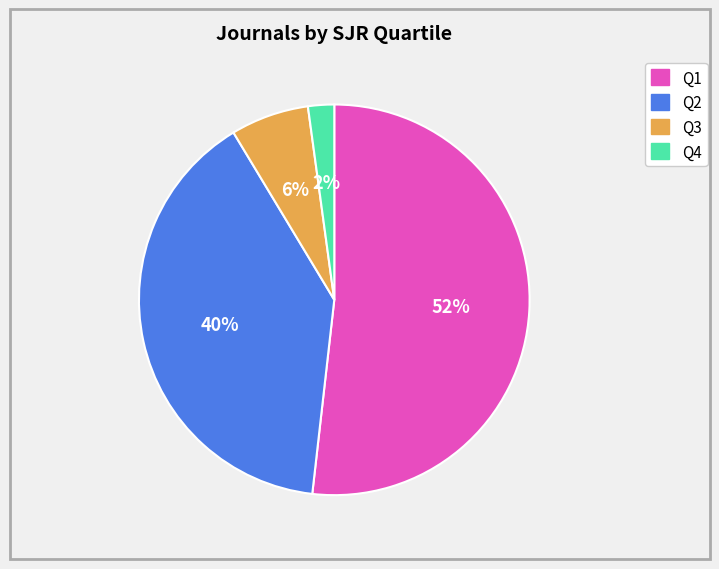

Do Q2 and Q1 together represent more than half of the pie?

Yes